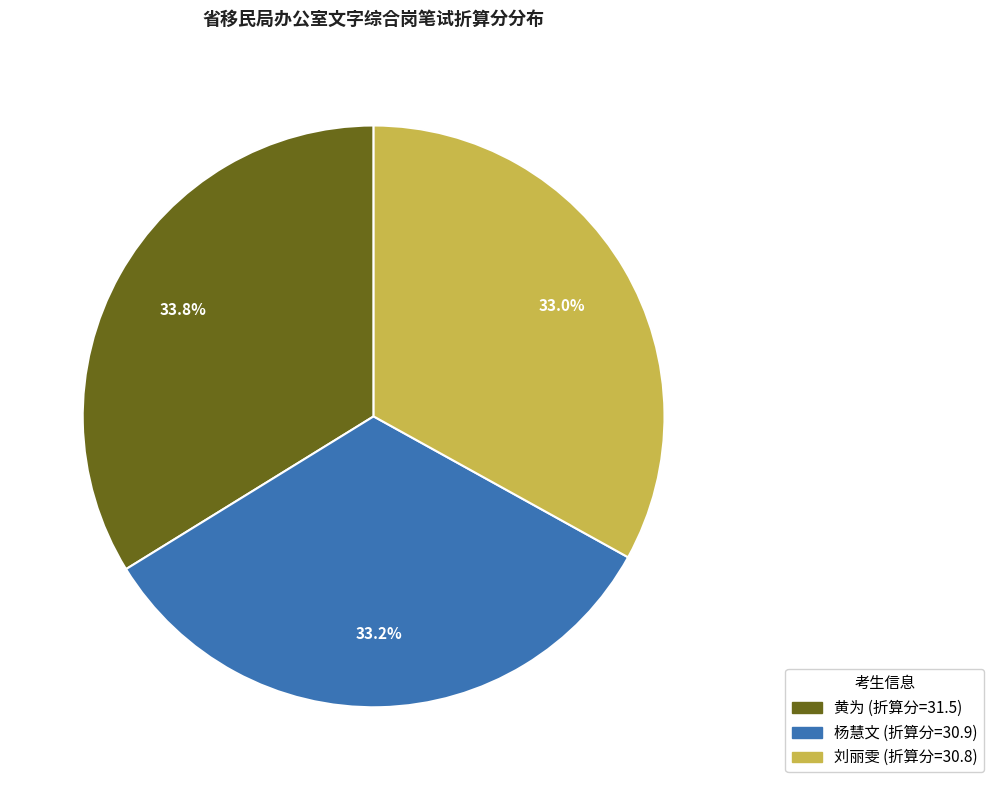

Is there a majority slice in this chart?

No